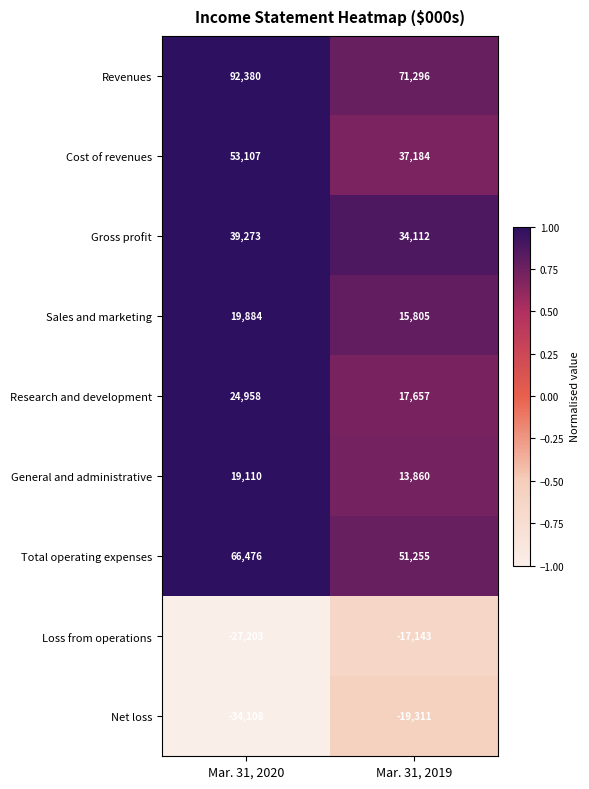

Reading right to left, transcribe all the data shown in this chart.

Revenues: Mar. 31, 2019=71296	Mar. 31, 2020=92380
Cost of revenues: Mar. 31, 2019=37184	Mar. 31, 2020=53107
Gross profit: Mar. 31, 2019=34112	Mar. 31, 2020=39273
Sales and marketing: Mar. 31, 2019=15805	Mar. 31, 2020=19884
Research and development: Mar. 31, 2019=17657	Mar. 31, 2020=24958
General and administrative: Mar. 31, 2019=13860	Mar. 31, 2020=19110
Total operating expenses: Mar. 31, 2019=51255	Mar. 31, 2020=66476
Loss from operations: Mar. 31, 2019=-17143	Mar. 31, 2020=-27203
Net loss: Mar. 31, 2019=-19311	Mar. 31, 2020=-34108